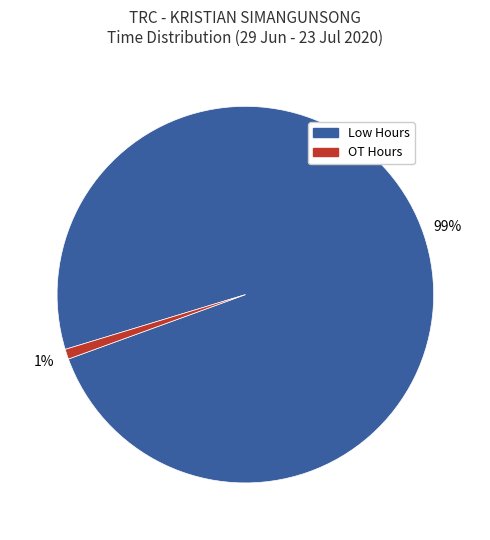

Does any single category account for the majority?

Yes